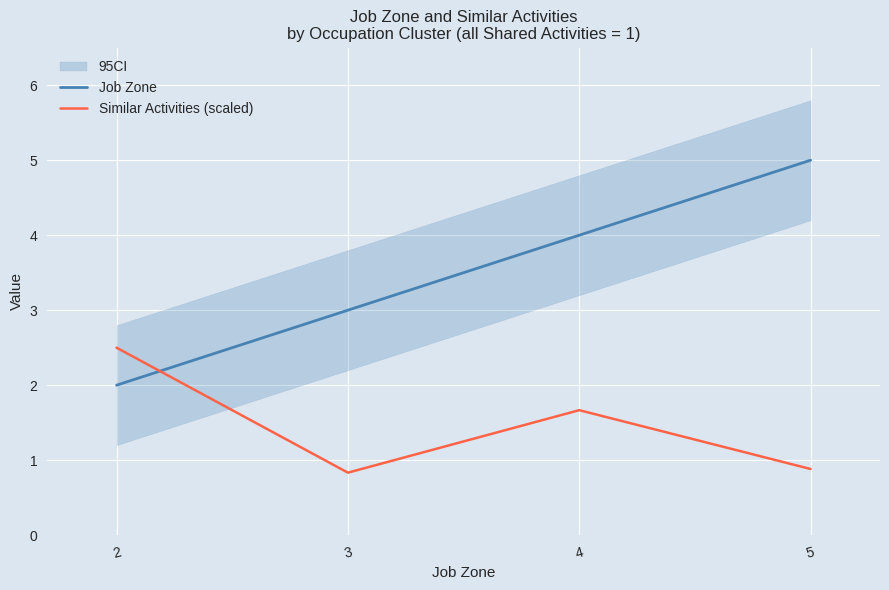

True or false: Similar Activities (scaled) and Job Zone intersect in this chart.

True